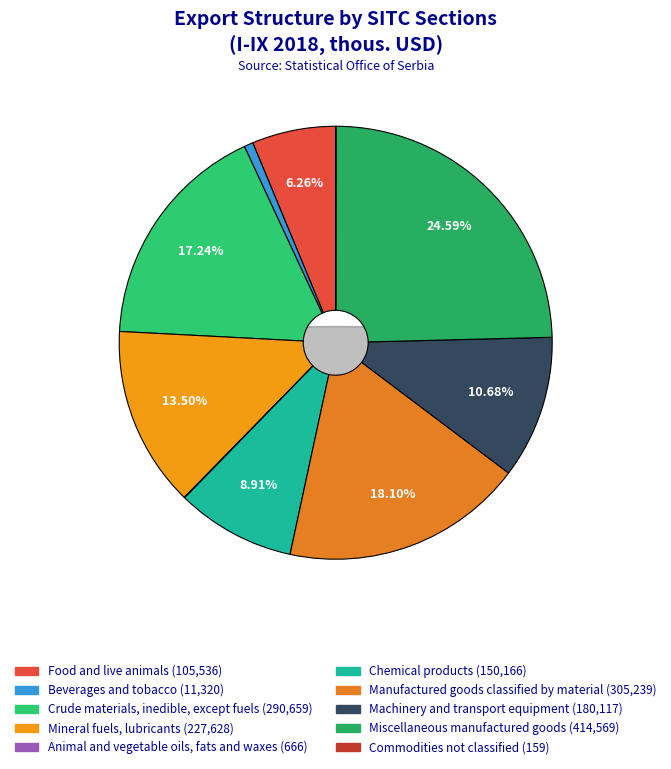

What is the change in value from Chemical products to Machinery and transport equipment?

+29950.3